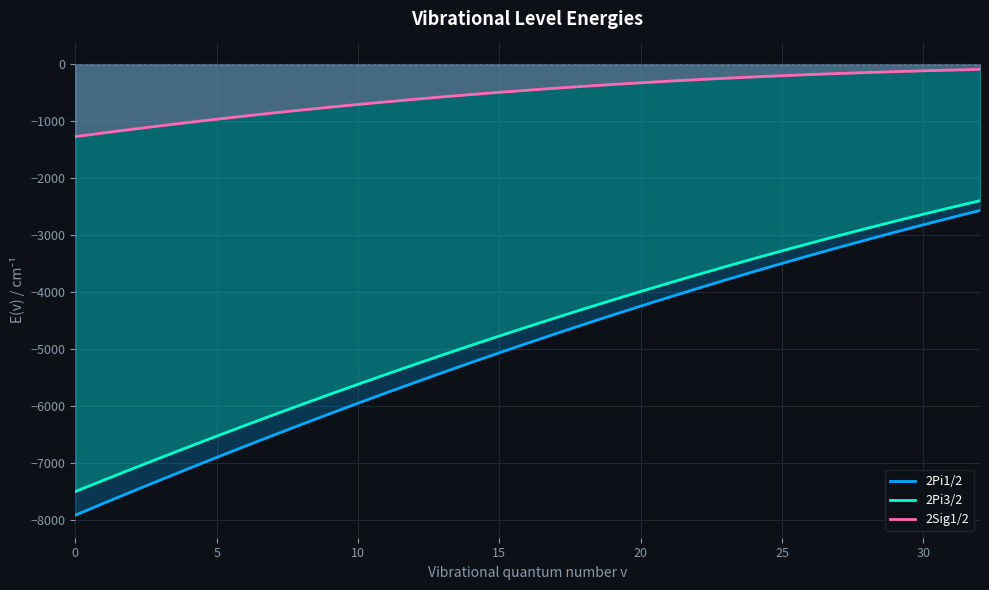

How many data points does each series have?

33